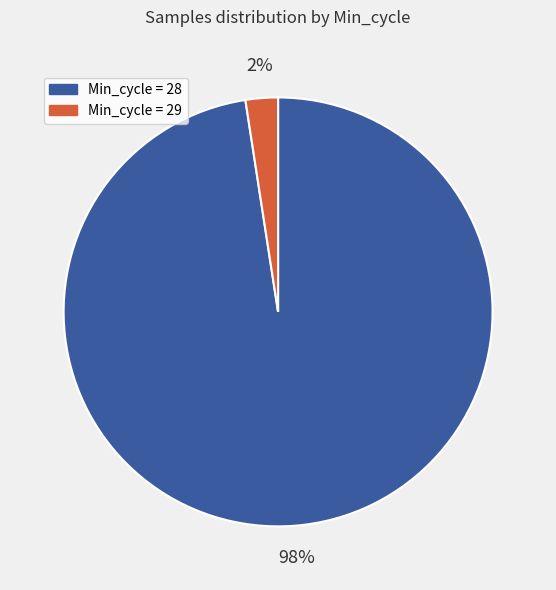

Is there any slice that represents more than half of the pie?

Yes